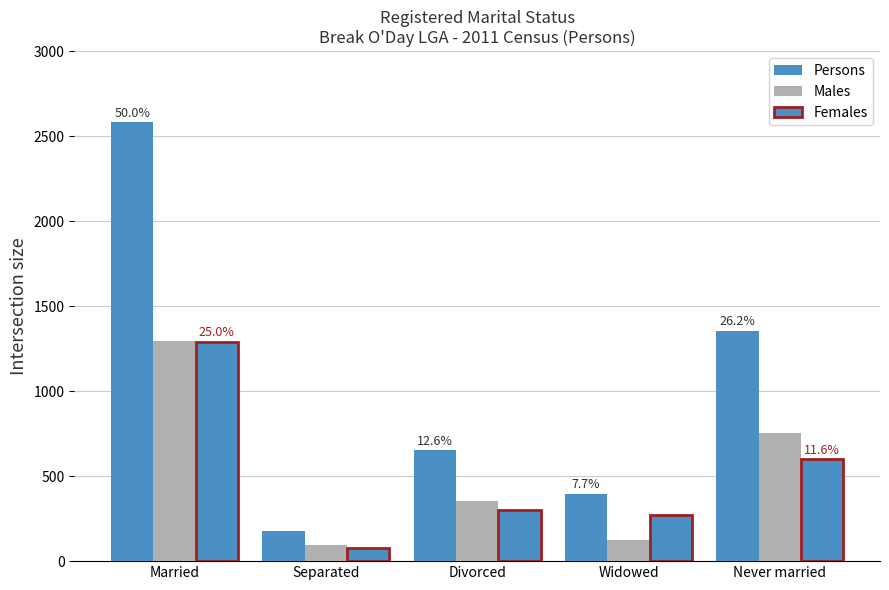

Between Separated and Never married, which series saw the biggest shift?

Persons